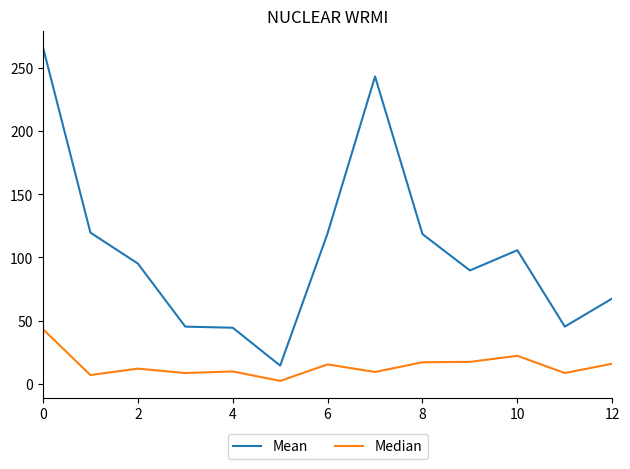

How many lines are shown in the chart?

2